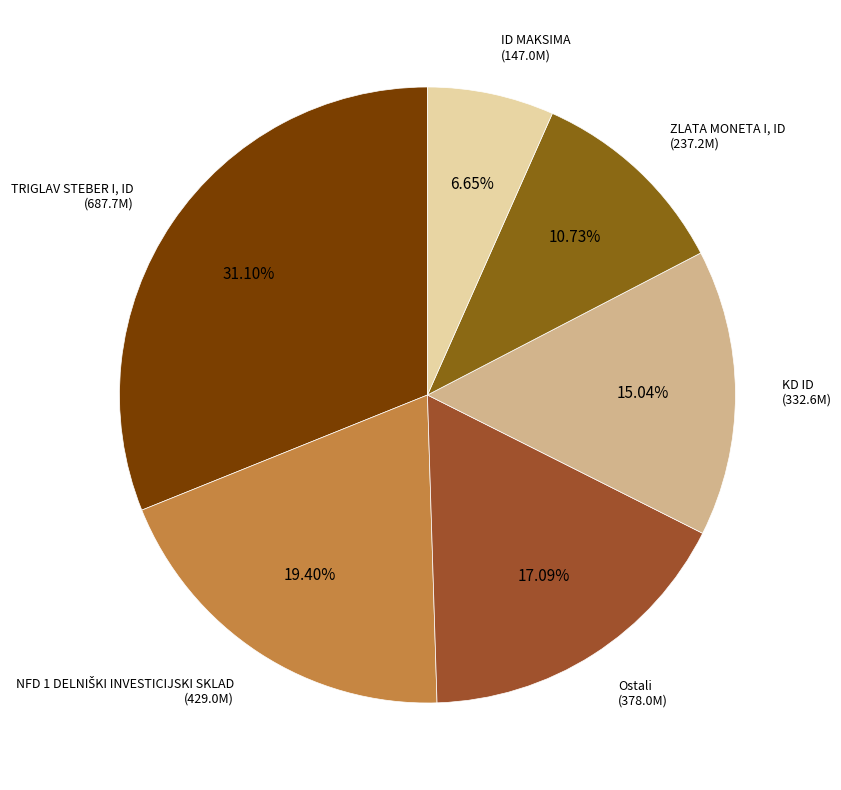

Does ID MAKSIMA account for over 50% of the chart?

No